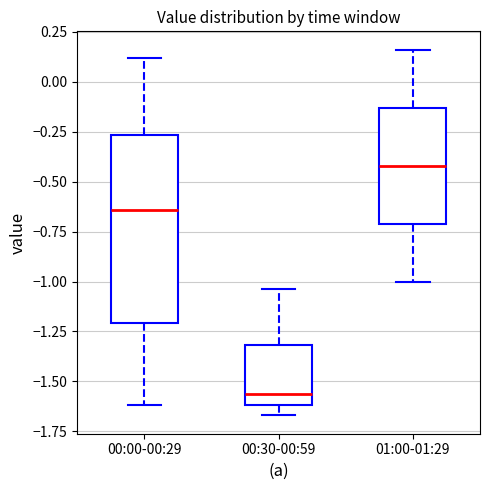

Reading left to right, transcribe this box plot: for each box, give where its median line is, the range the box spans, and where its two whiskers end, as read against the y-axis. The values are not printed on the chart, so give them approximately, as read against the axis.

00:00-00:29: median -0.65, box -1.20 to -0.25, whiskers -1.60 to 0.10
00:30-00:59: median -1.55, box -1.60 to -1.30, whiskers -1.65 to -1.05
01:00-01:29: median -0.40, box -0.70 to -0.15, whiskers -1.00 to 0.15